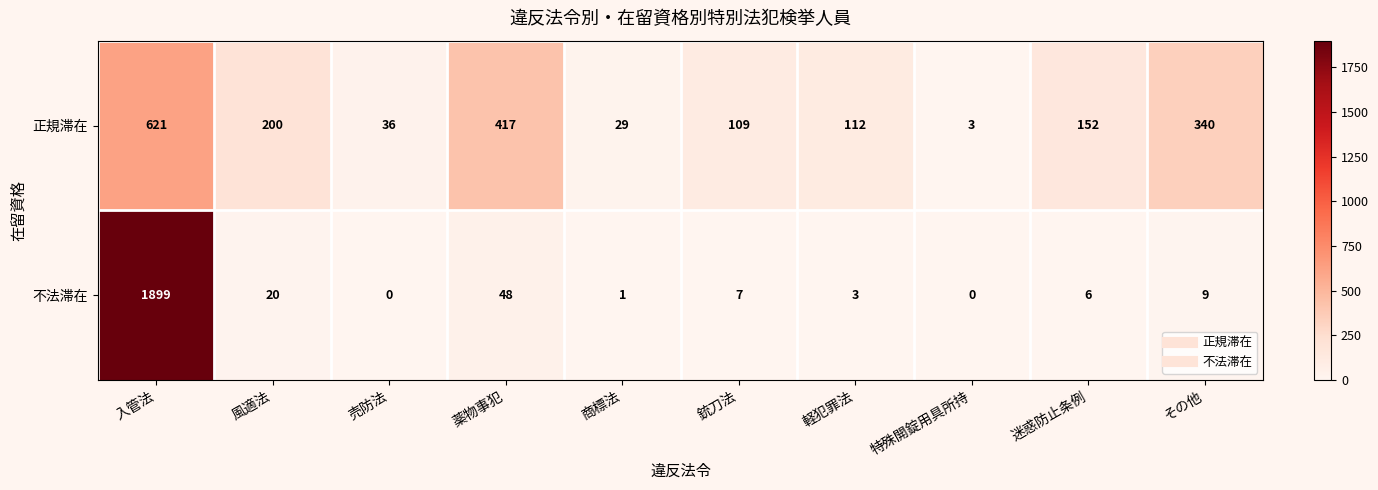

How many series are shown in this chart?

2